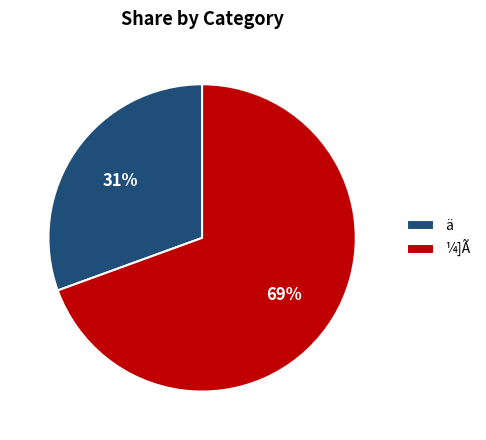

To the nearest percent, what is the average slice percentage?

50%